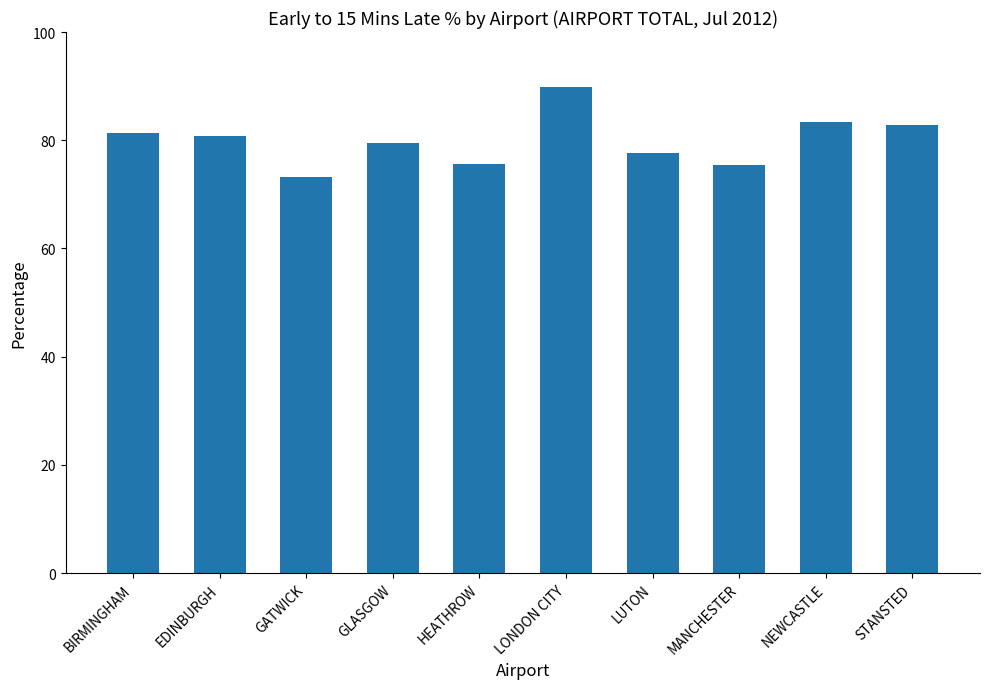

Is it true that the value at GATWICK is 73.3?

True